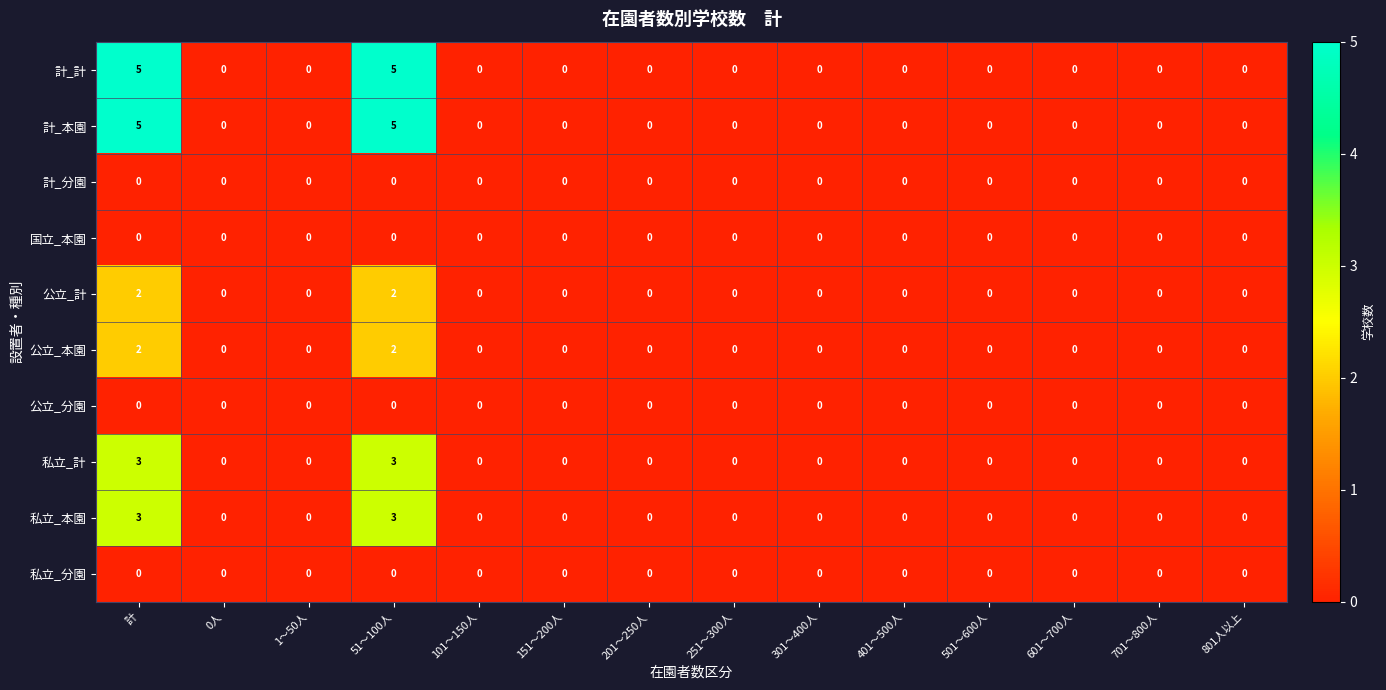

Is it true that 私立_計 equals 0 at 101～150人?

True